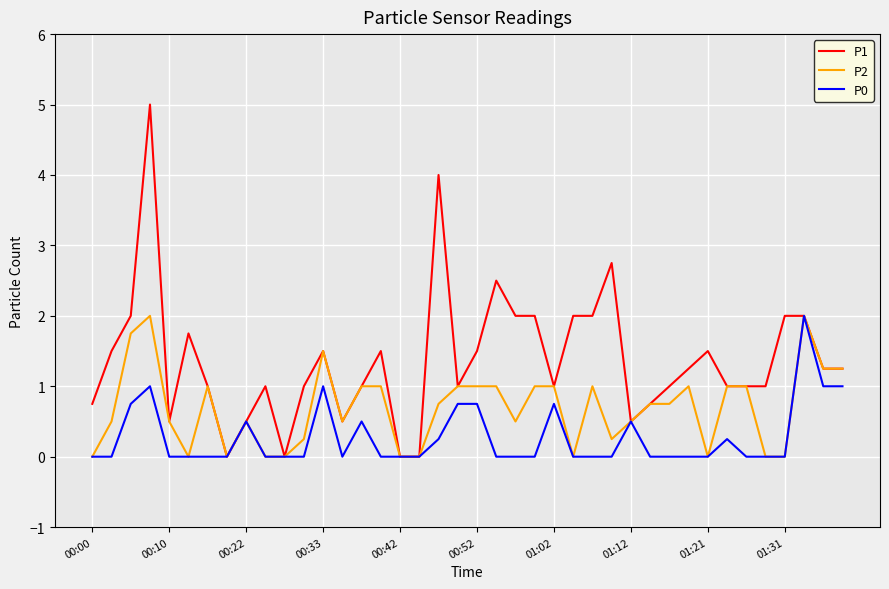

Which series has the largest total across all categories?

P1